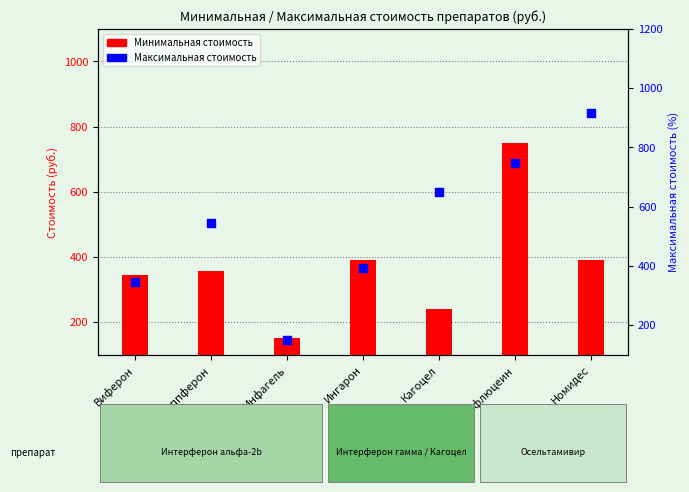

At which category is the sum across all series the highest?

Инфлюцеин